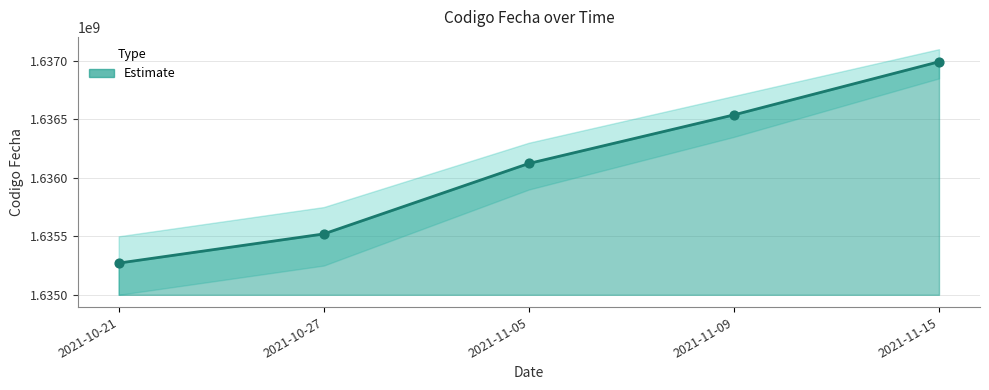

Which has a higher value, 2021-10-21 or 2021-11-09?

2021-11-09